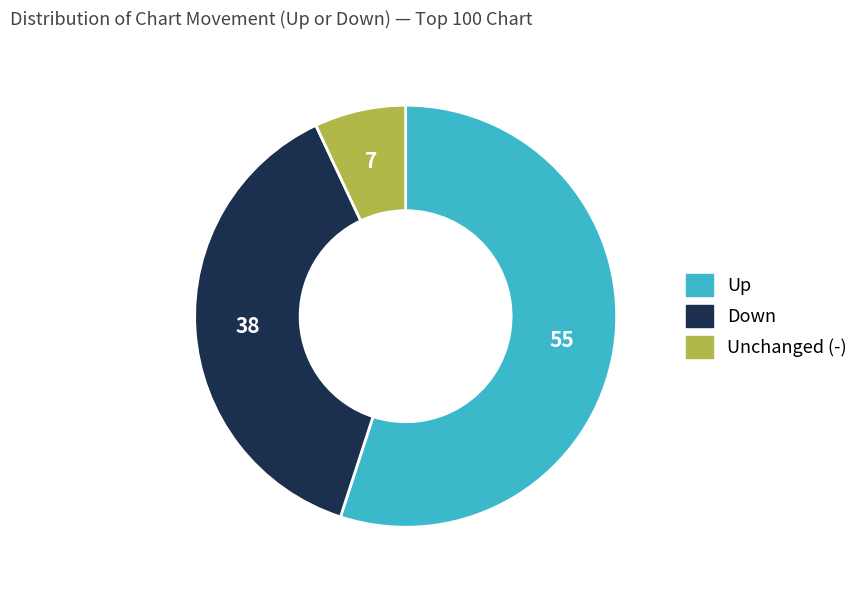

Is there any slice that represents more than half of the pie?

Yes